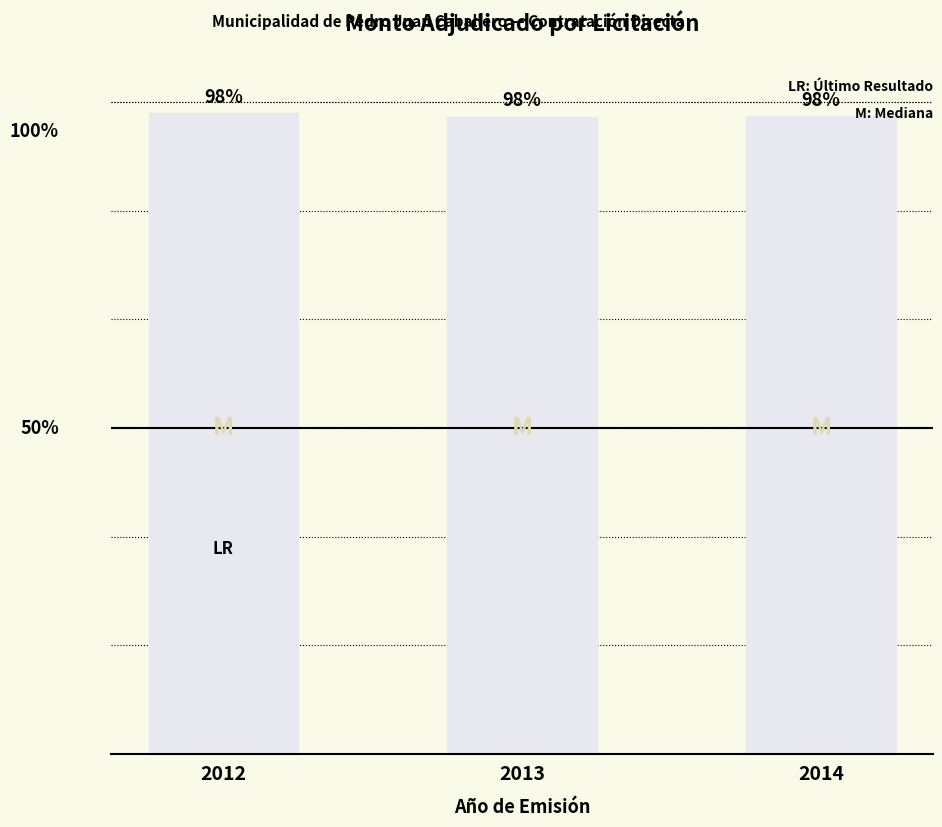

Does the chart contain any negative values?

No